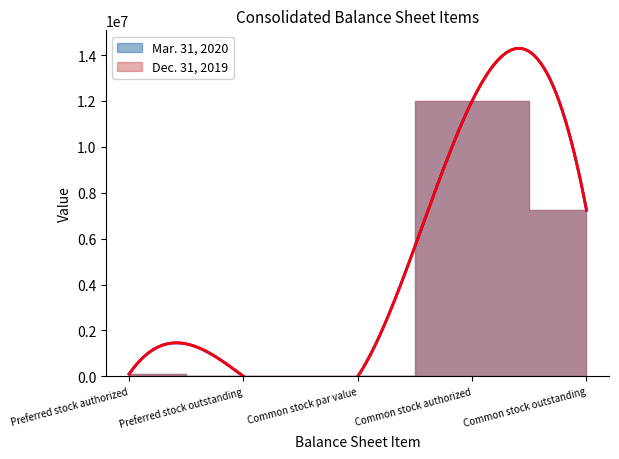

Which series has the largest total across all categories?

Mar. 31, 2020